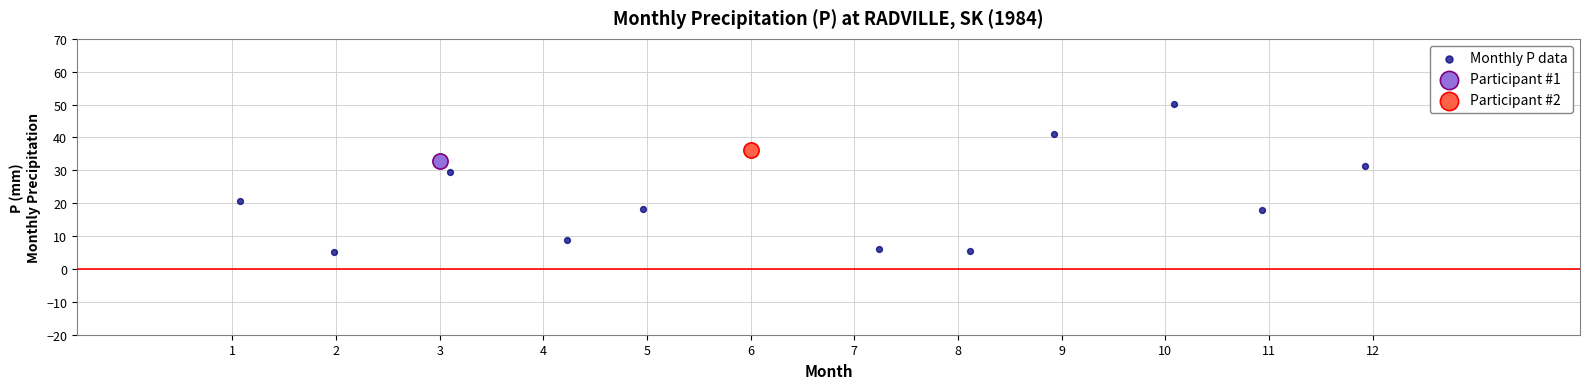

What are all the series names shown in the legend?

Monthly P data, Participant #1, Participant #2